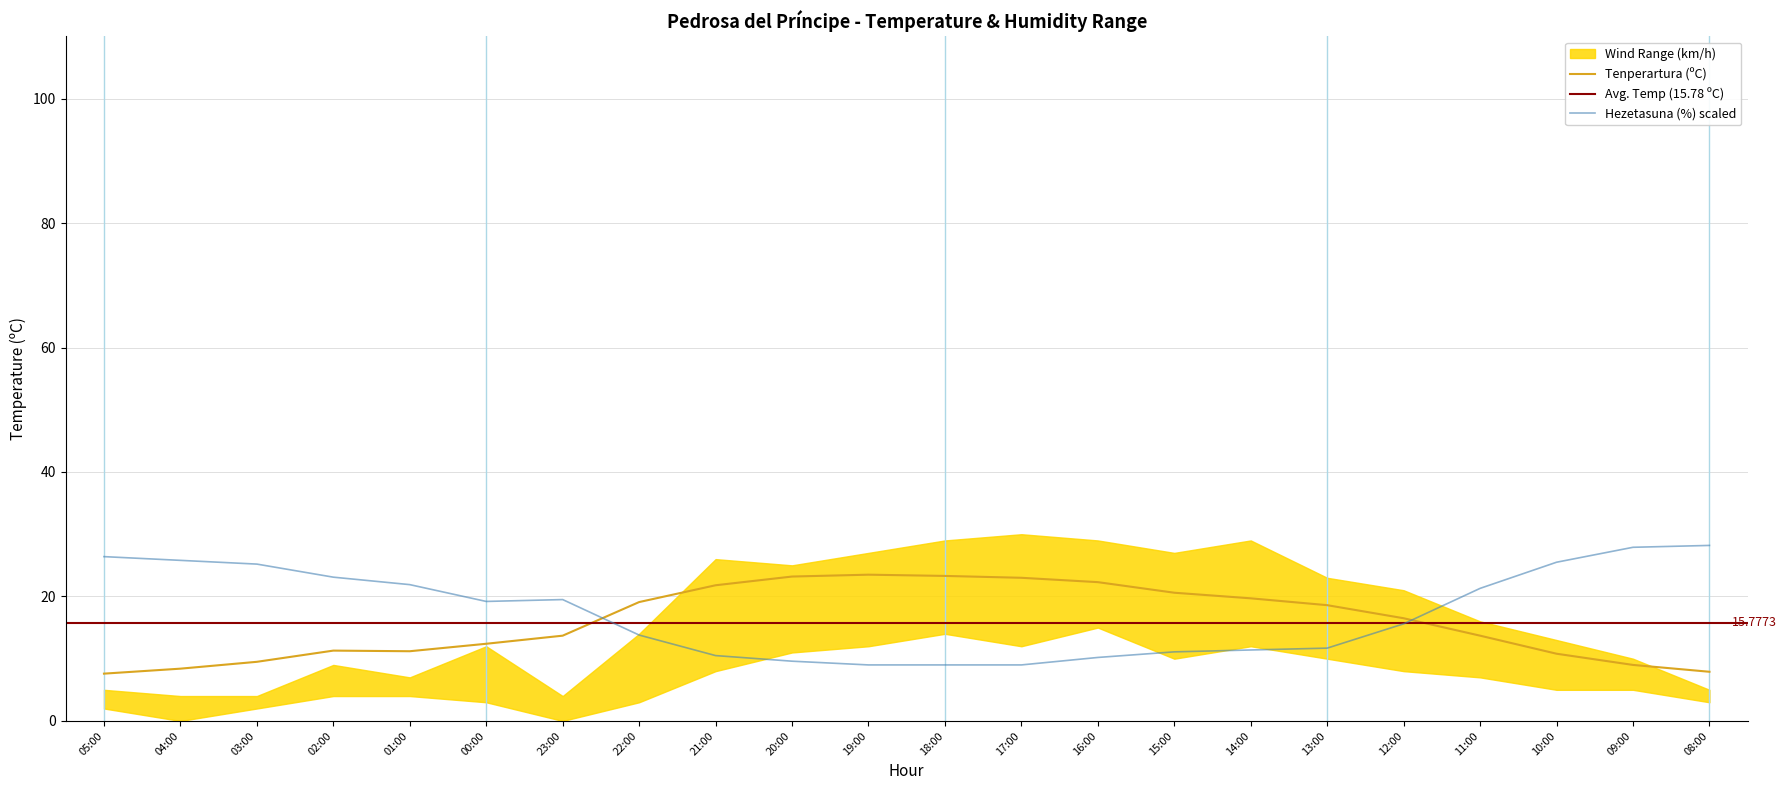

Rank the series at 16:00 from highest to lowest value.

Tenperartura (ºC), Hezetasuna (%)